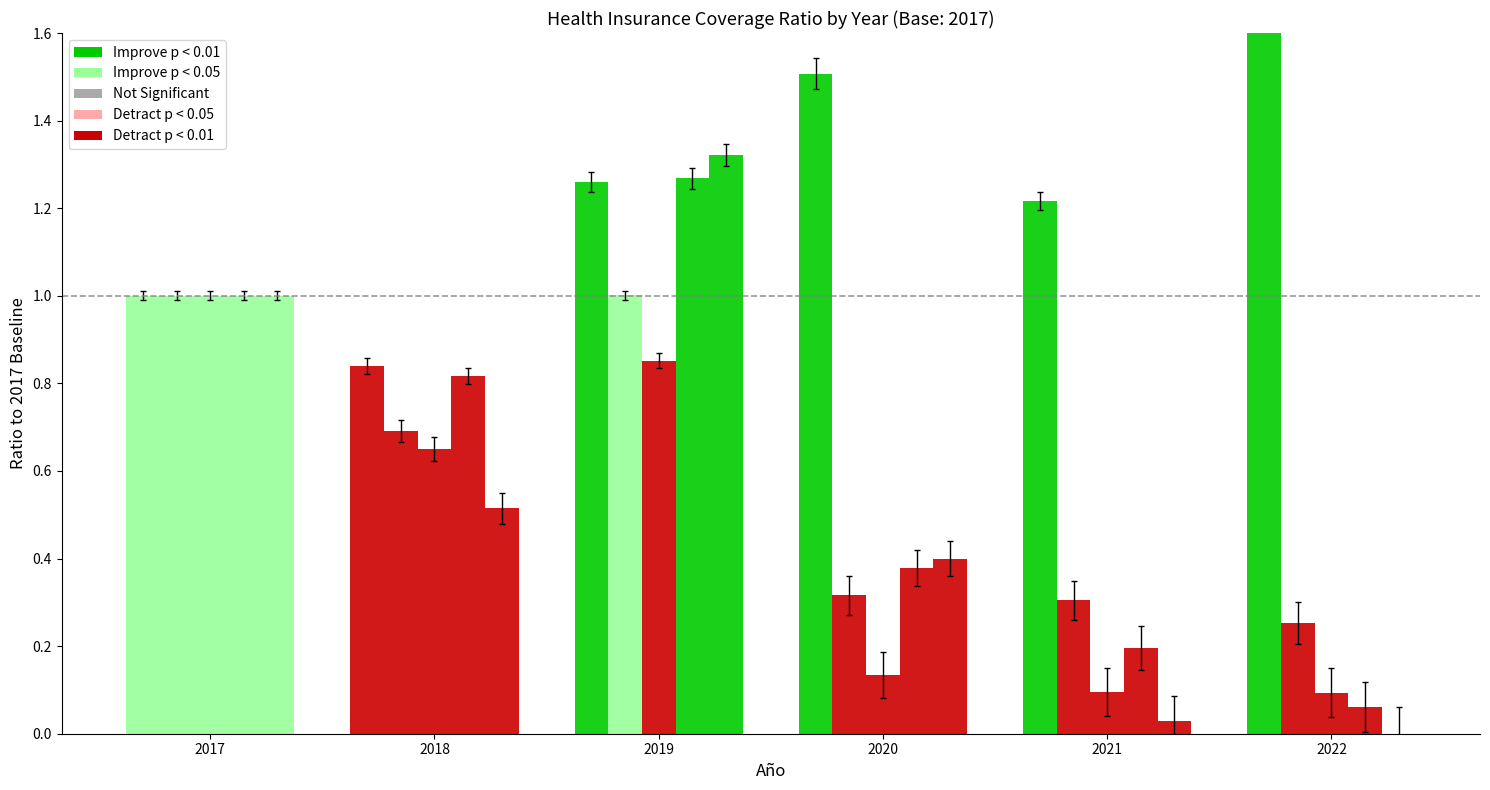

How many bars are there in each group?

5